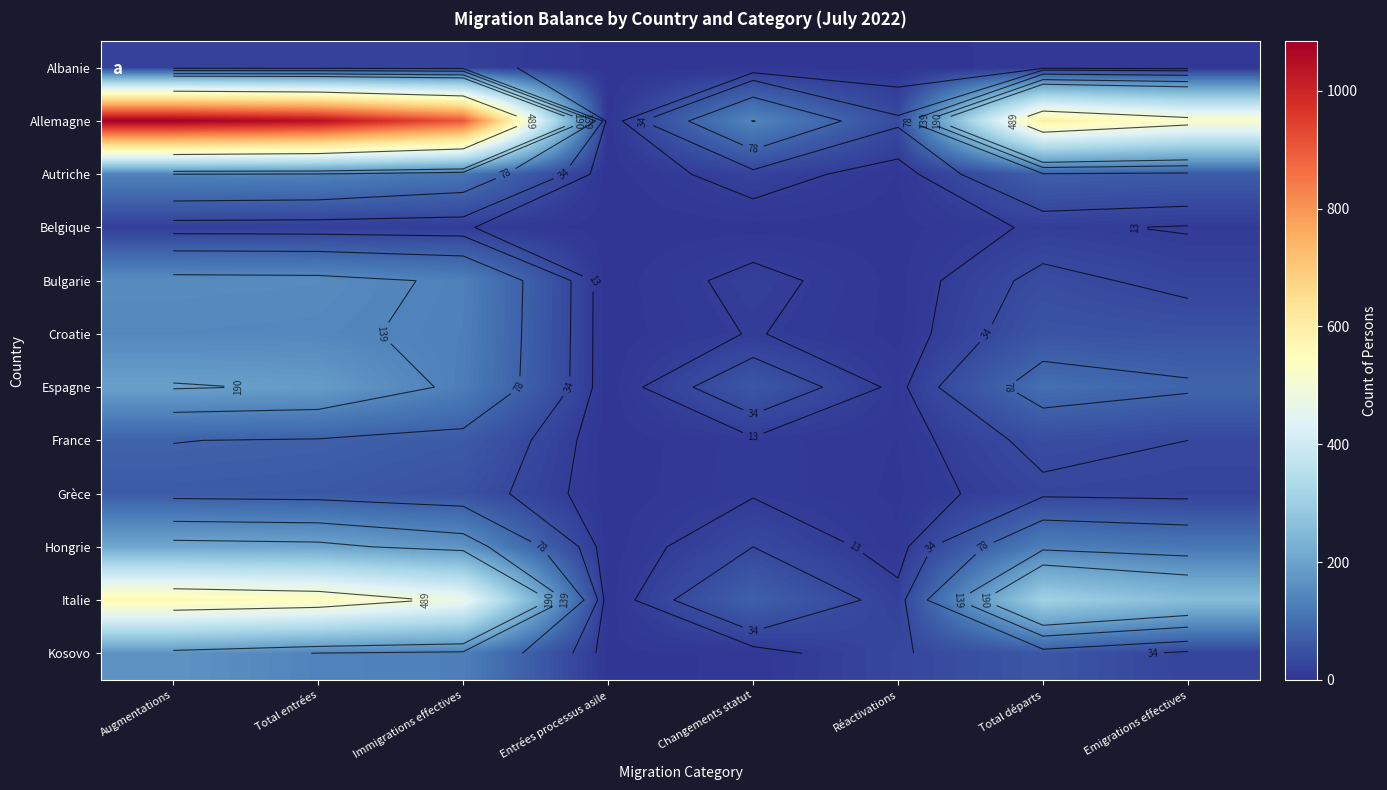

What is the total value across all series at Réactivations?

118